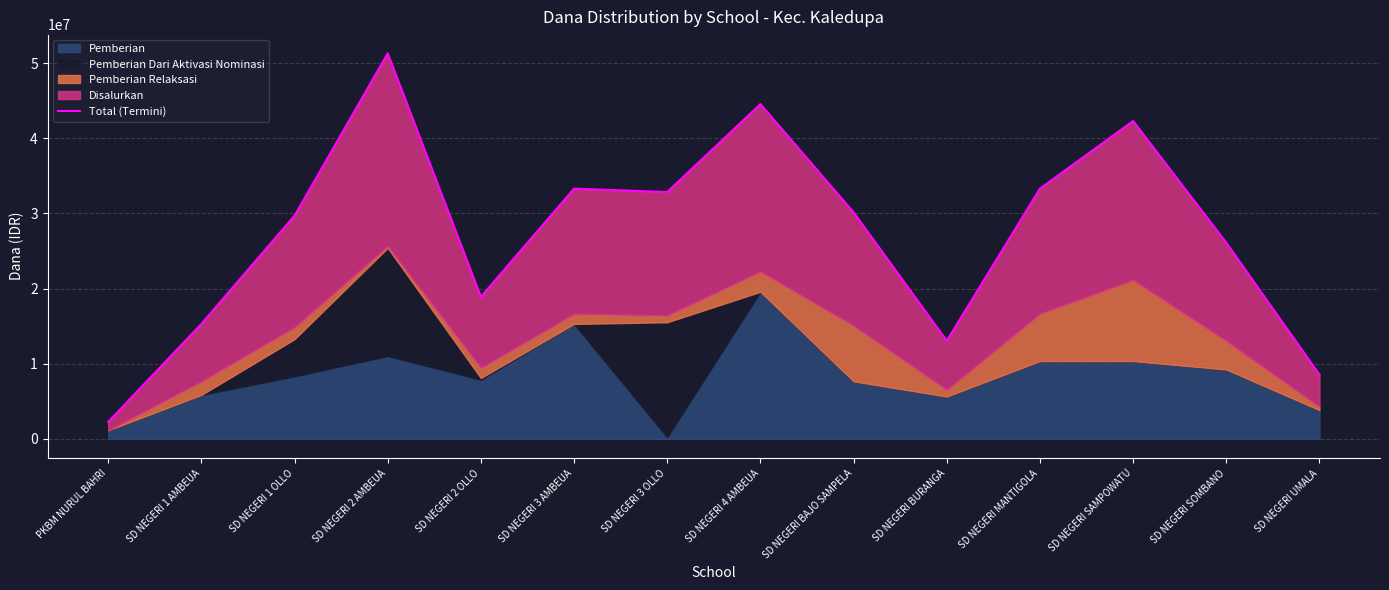

The value at SD NEGERI BURANGA is 21350125. True or false?

False